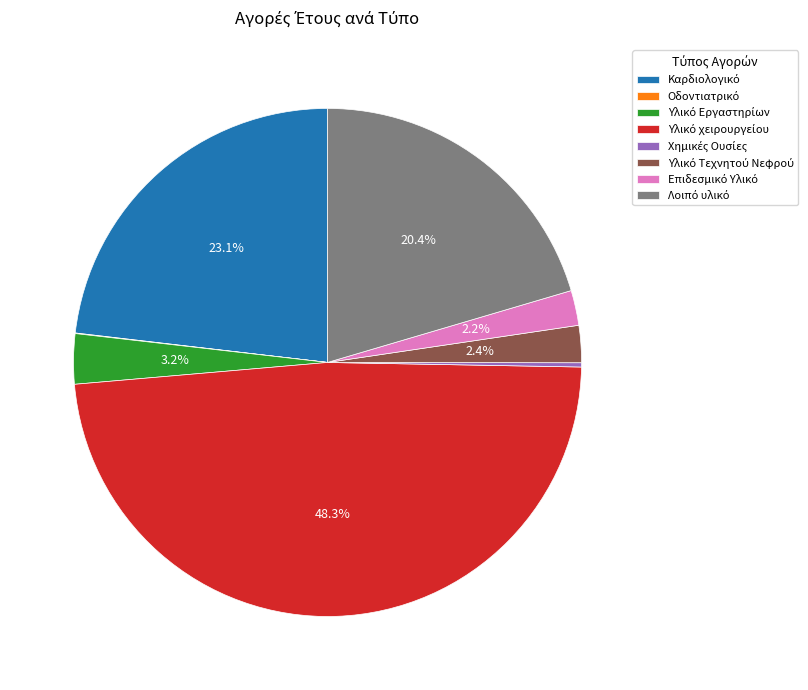

Is there any slice that represents more than half of the pie?

No